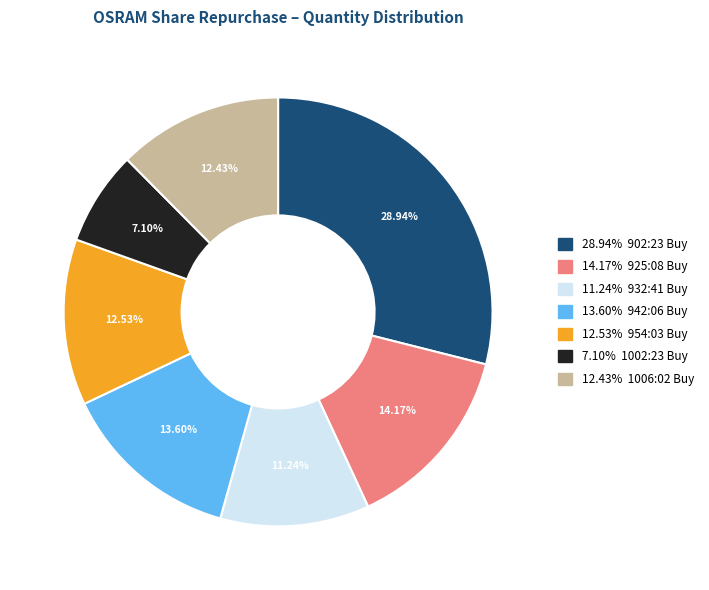

Count the number of slices in the pie.

7